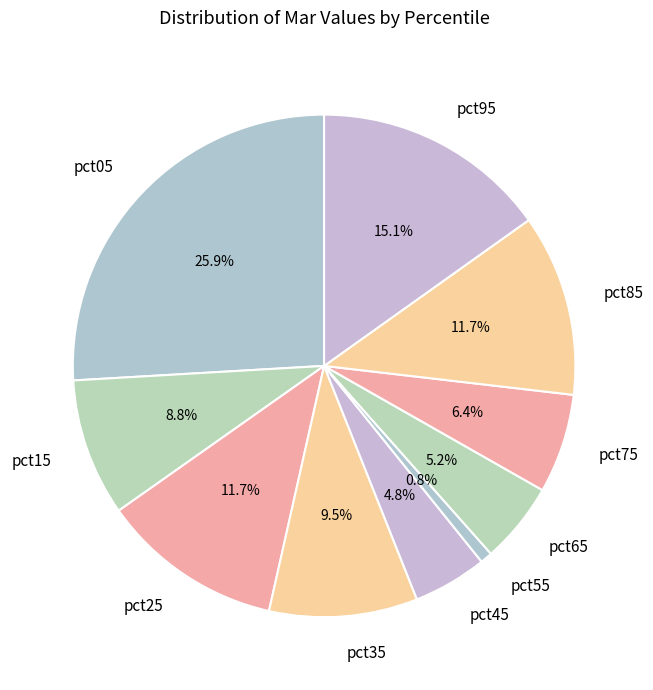

Is there a majority slice in this chart?

No